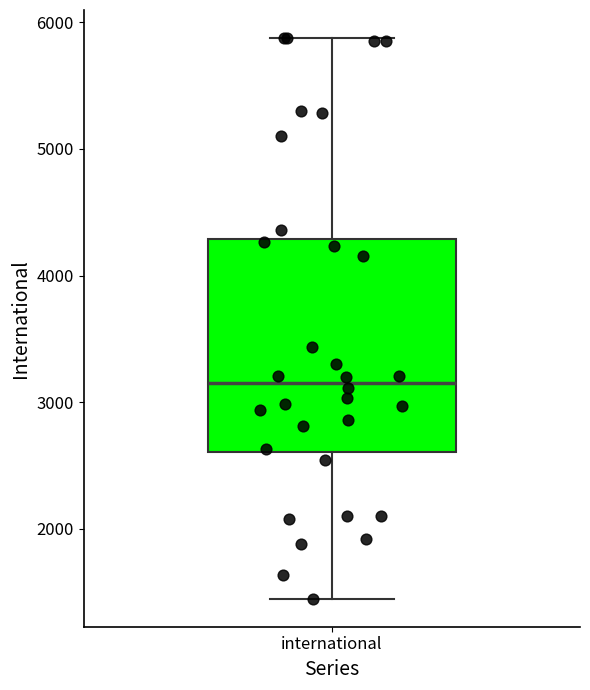

Where does the upper whisker of the box for international end on the y-axis? The values are not printed on the chart, so give them approximately, as read against the axis.

5900